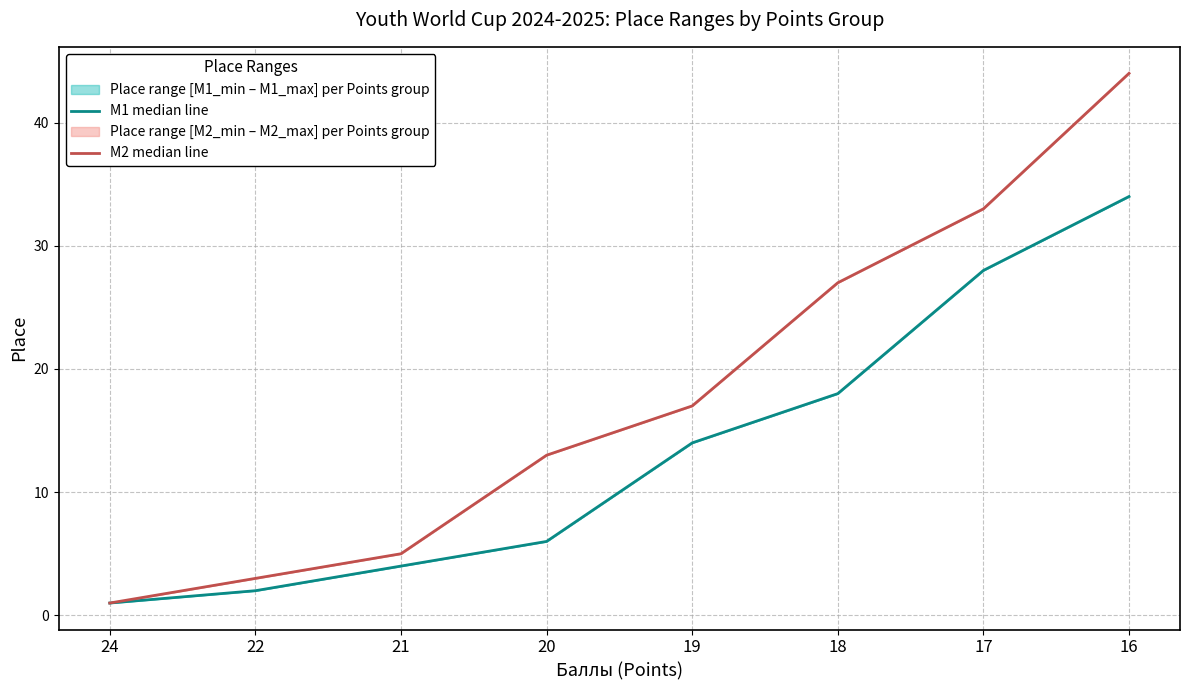

What is the spread (max minus min) of values at 17?

5